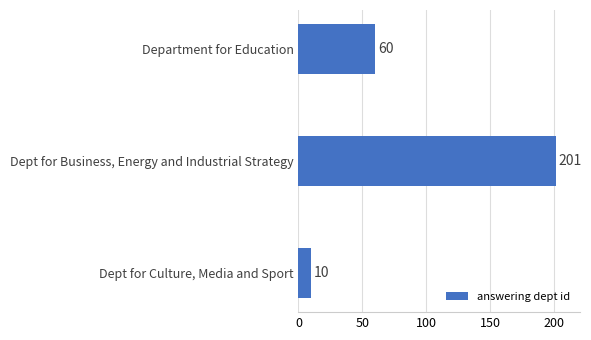

What is the difference between the values at Dept for Business, Energy and Industrial Strategy and Dept for Culture, Media and Sport?

191